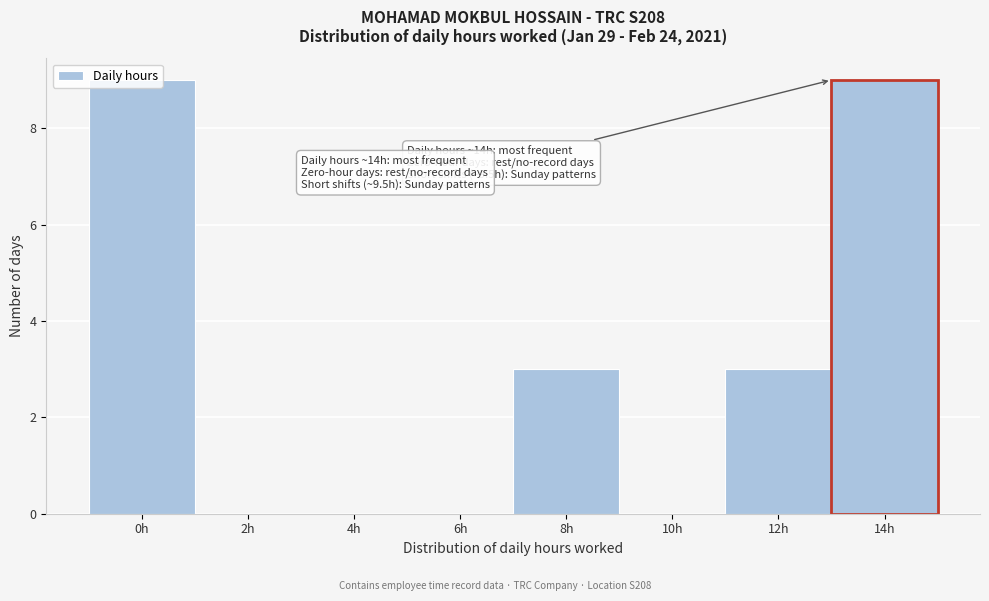

The value at 12h is 3. True or false?

True